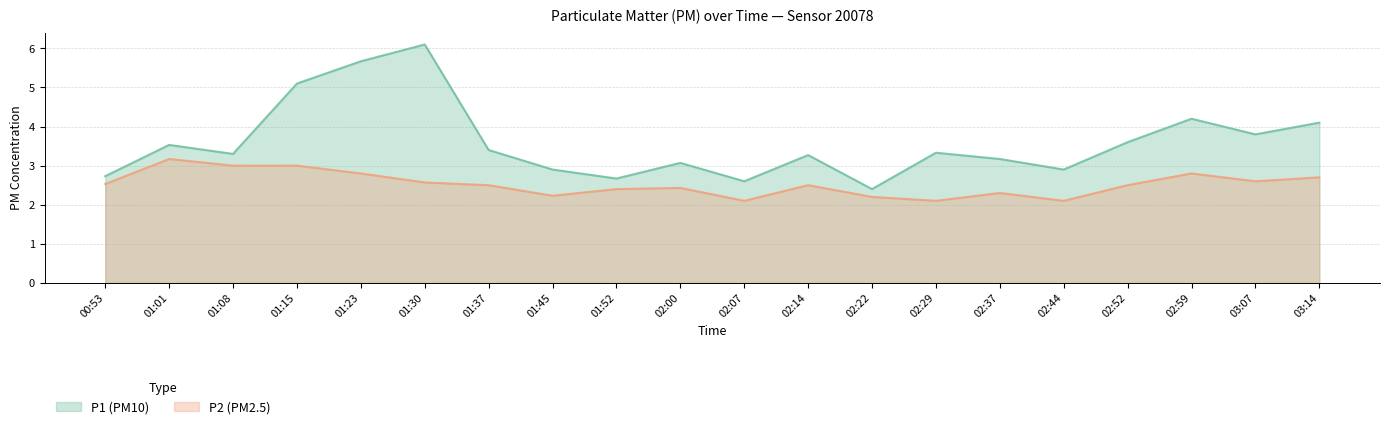

At which label is P1 (PM10) closest to 4?

03:14